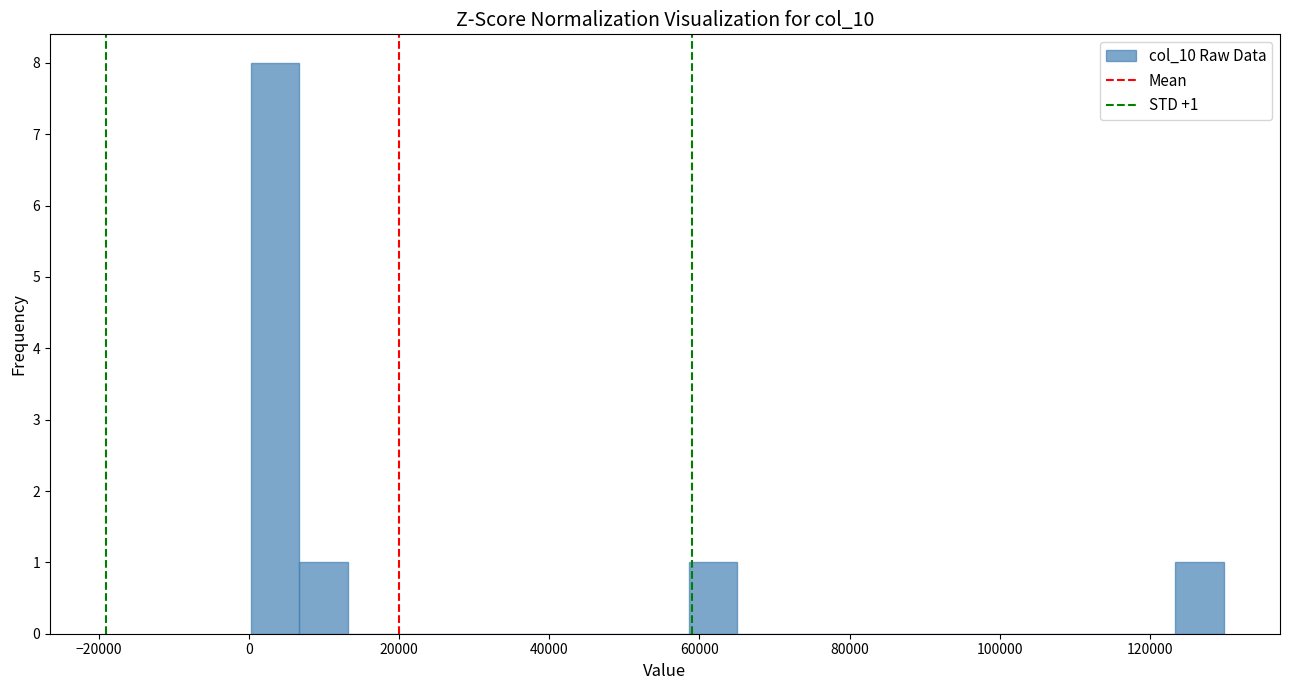

Around what value on the x-axis is the tallest bar? Give the approximate position of its centre, as read against the axis.

4000